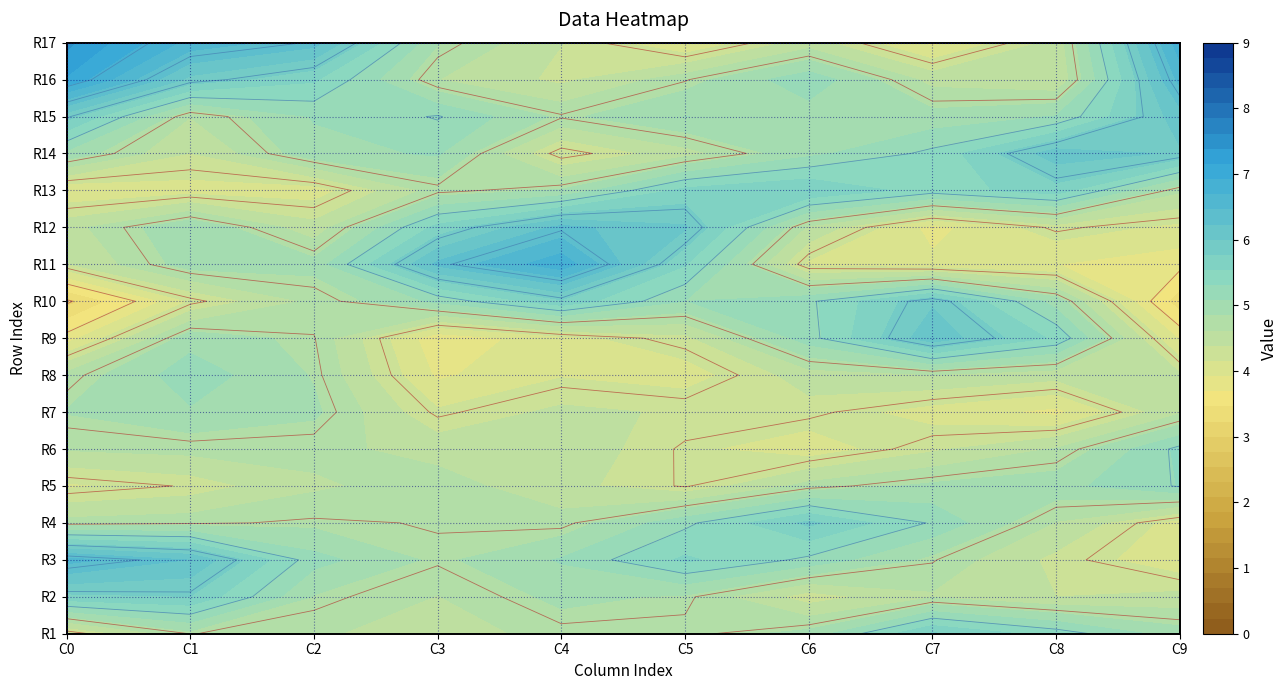

How many values in the R10 series are below 5?

5